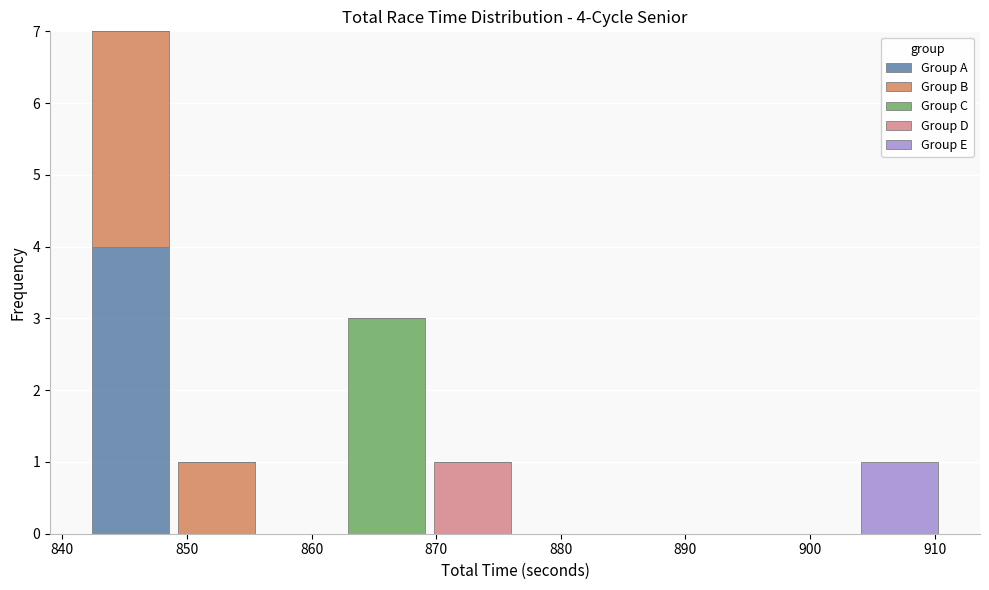

Which range on the x-axis has the tallest stacked bar (by total height)?

842 to 849